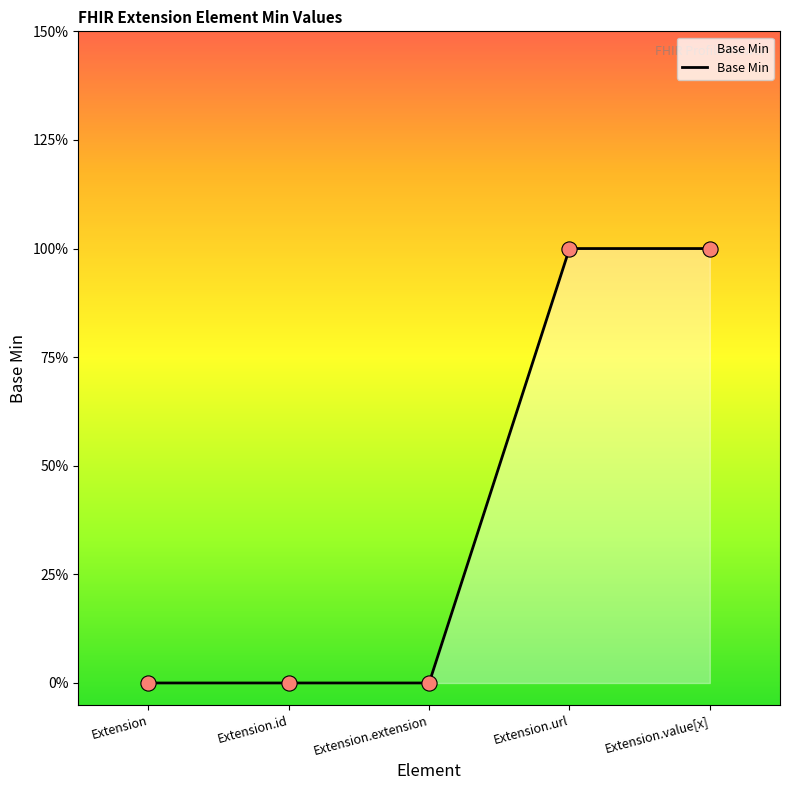

What is the change in value from Extension.id to Extension.url?

+1